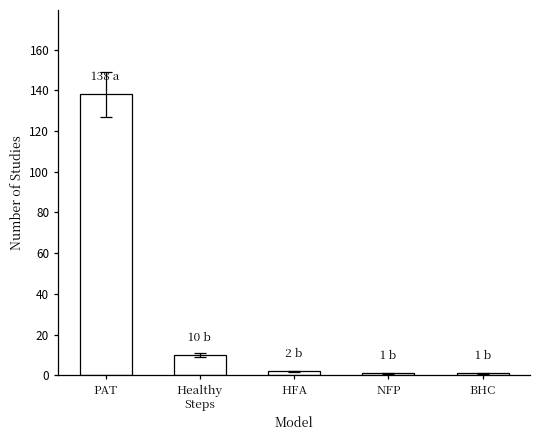

How many data points are less than 2?

2